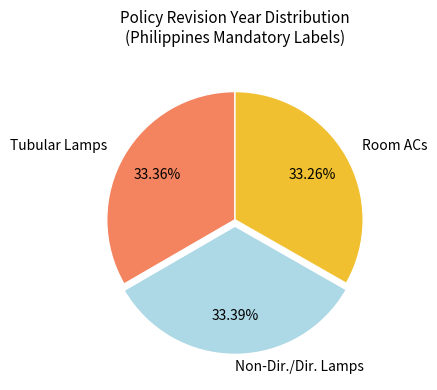

Is there any slice that represents more than half of the pie?

No